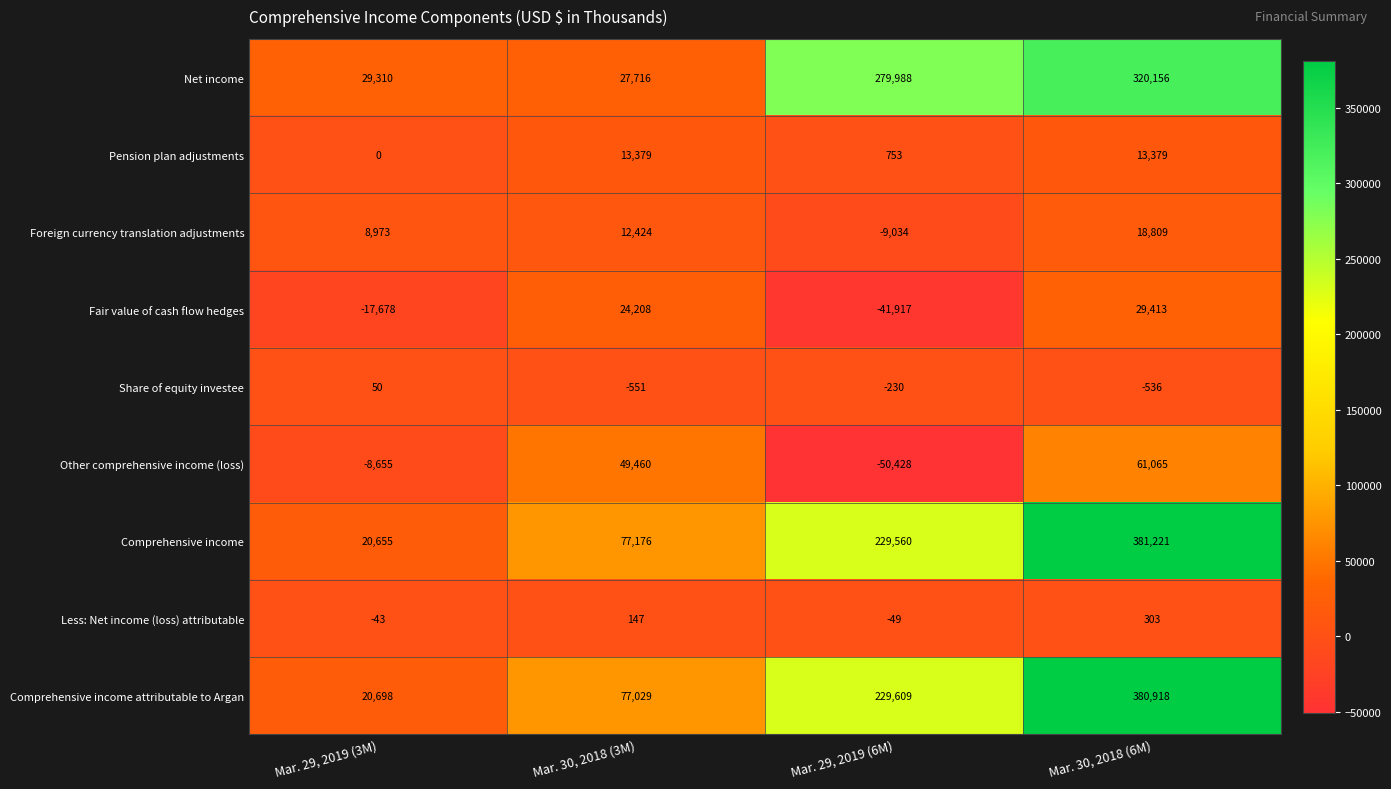

At which category does the chart reach its minimum across all series?

Mar. 29, 2019 (6M)